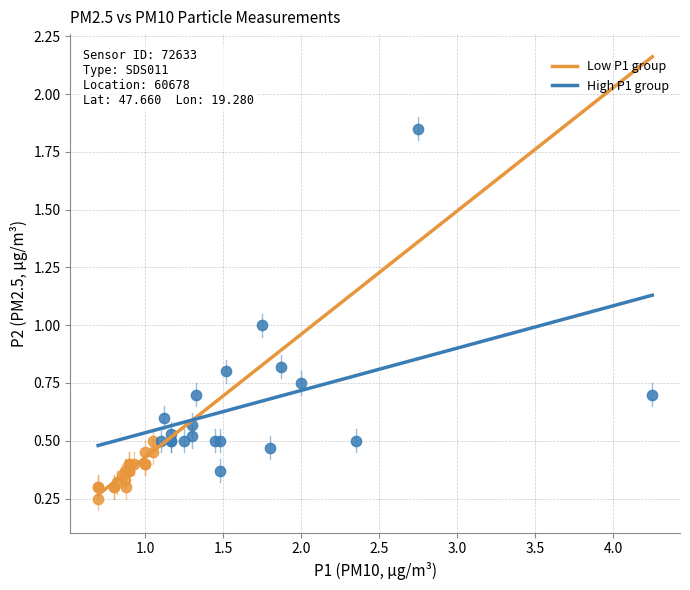

Which series contains the lowest Y value?

Low P1 group